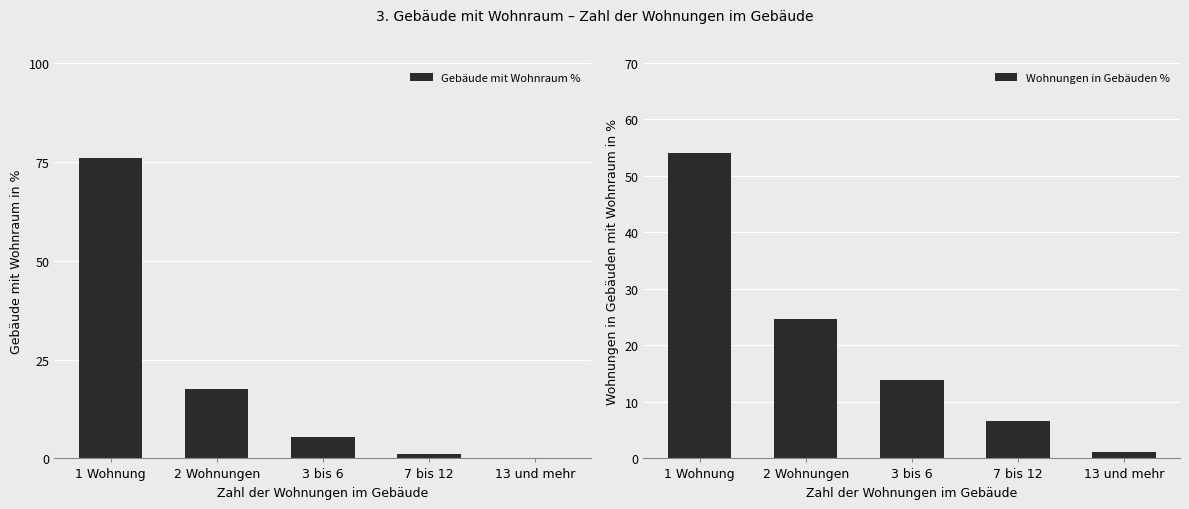

Reading left to right, what are all the values shown in this chart?

Gebäude mit Wohnraum %: 1 Wohnung=75.9	2 Wohnungen=17.4	3 bis 6=5.4	7 bis 12=1.1	13 und mehr=0.0
Wohnungen in Gebäuden %: 1 Wohnung=54.1	2 Wohnungen=24.7	3 bis 6=14.0	7 bis 12=6.5	13 und mehr=1.1